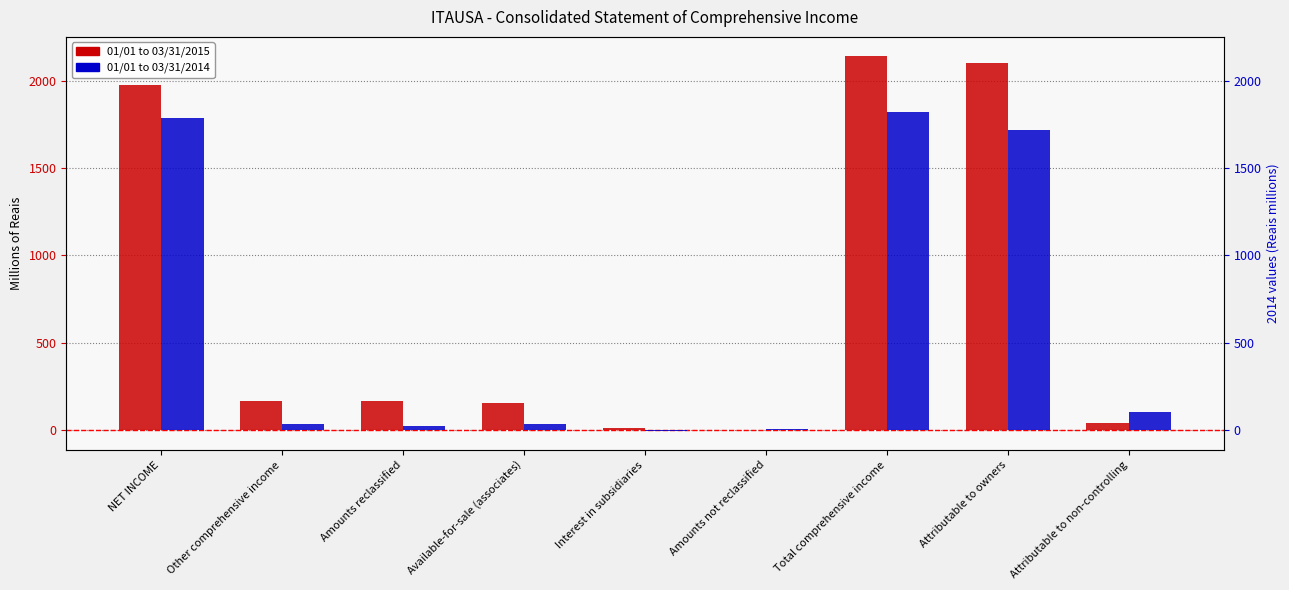

Which label corresponds to the largest value in the chart?

Total comprehensive income